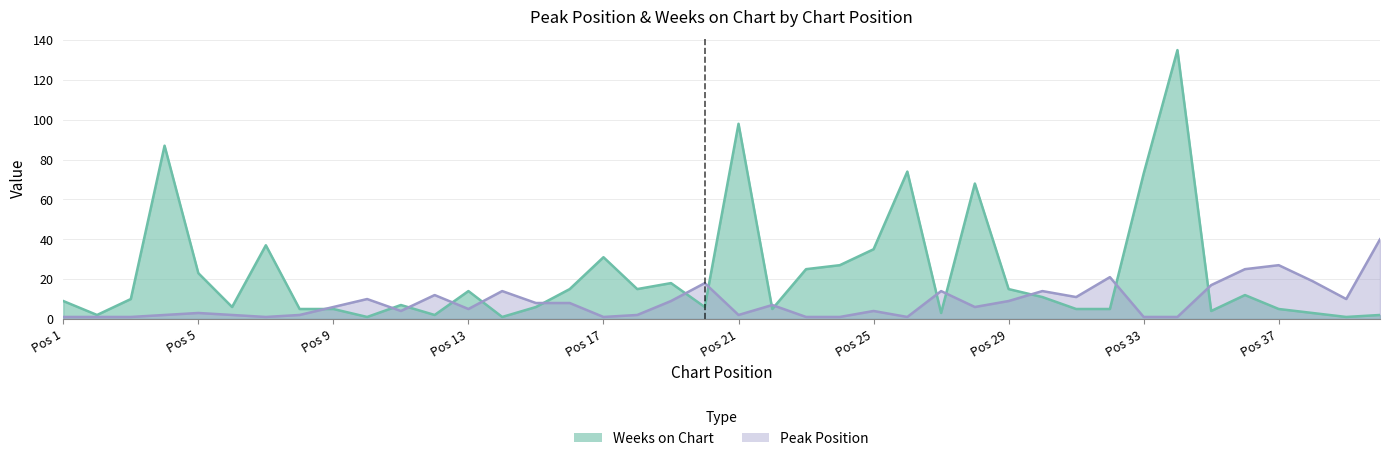

Where is Peak Position nearest to the value 20?

32